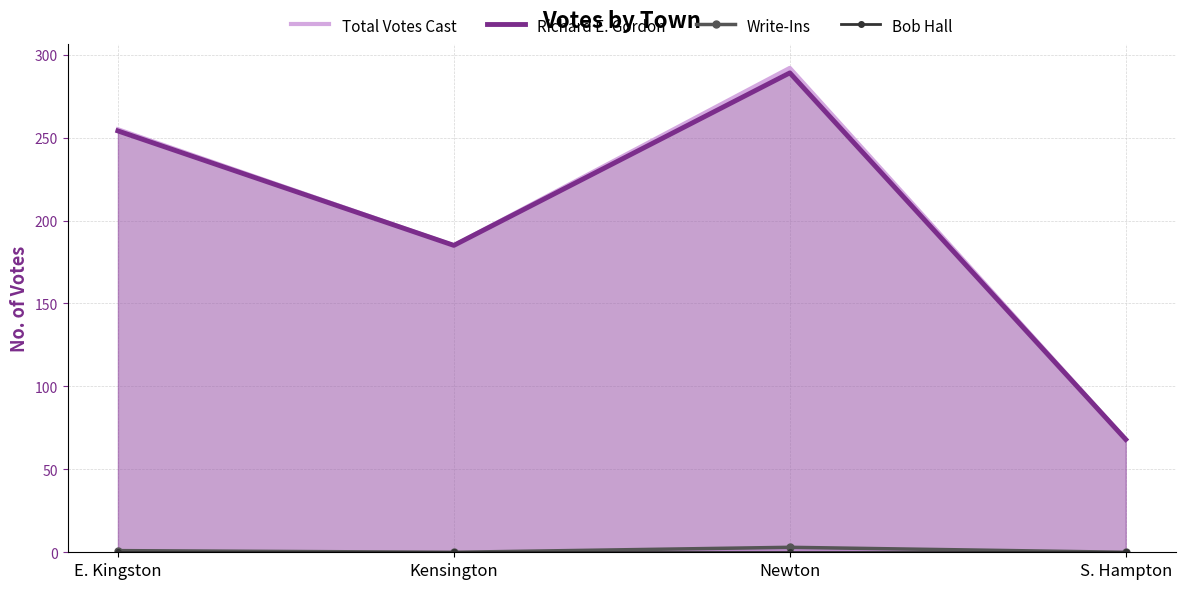

What is the average value of the Total Votes Cast series?

200